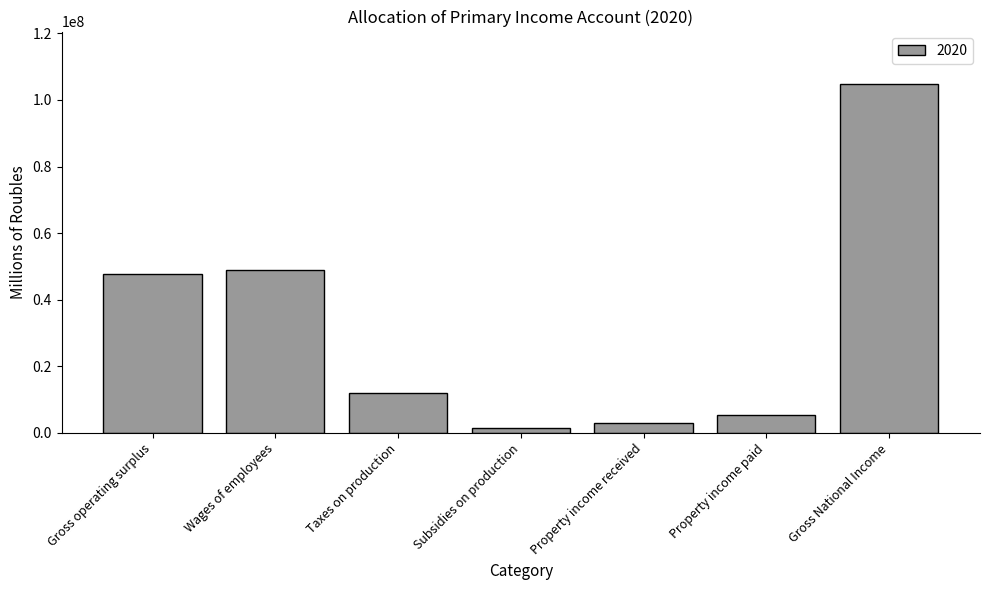

What is the difference between the values at Property income paid and Subsidies on production?

4120658